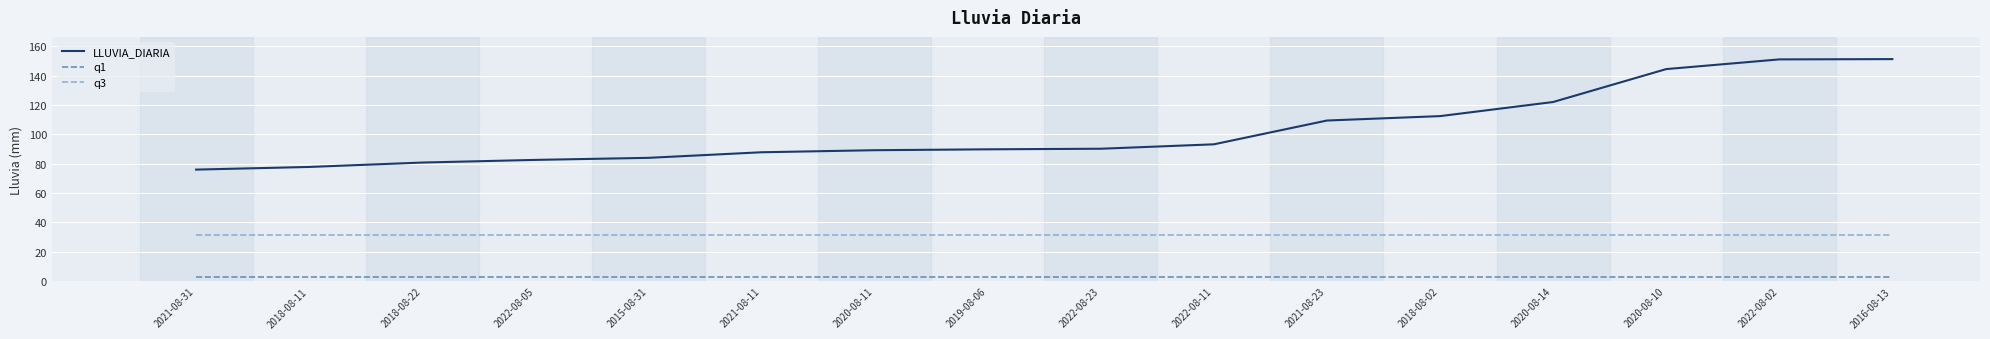

What is the maximum value for q3?

31.3